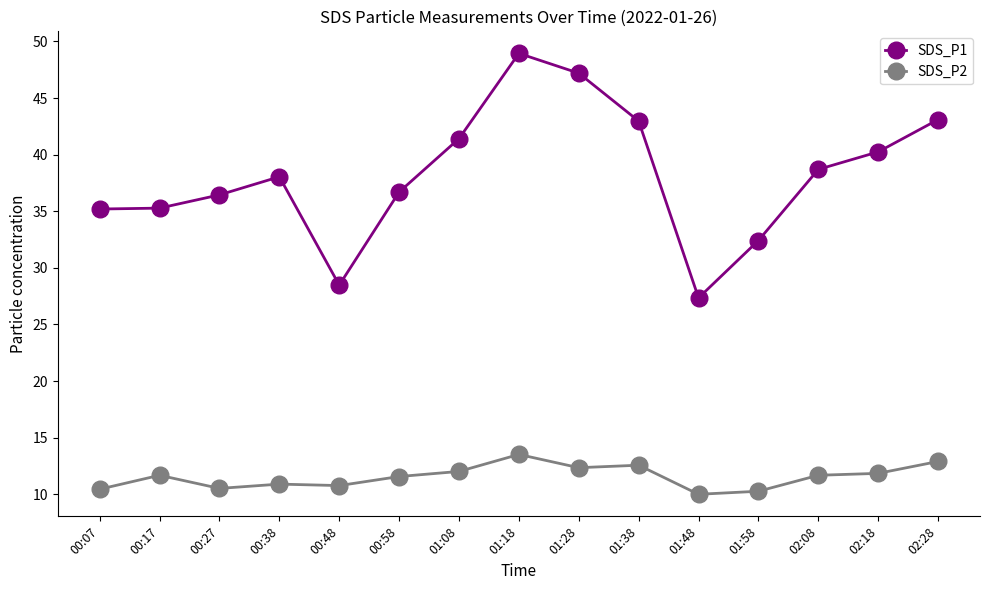

What is the difference between the maximum and minimum values in the SDS_P1 series?

21.6